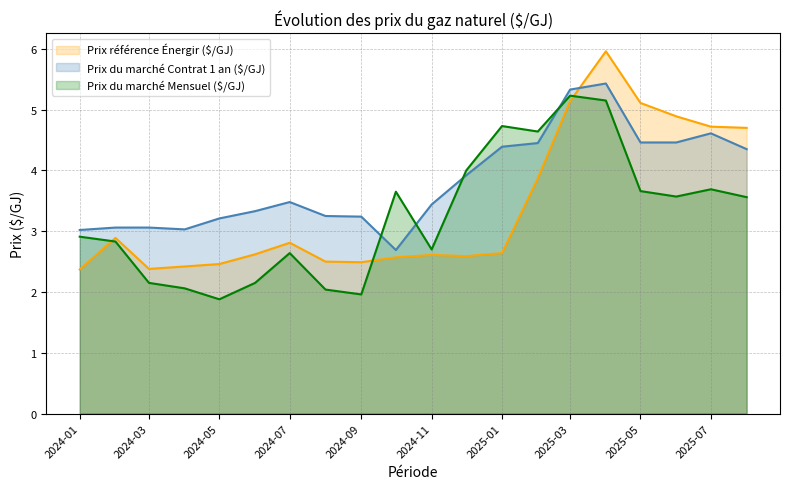

Is it true that Prix du marché Contrat 1 an ($/GJ) equals 5.1 at 2024-01?

False